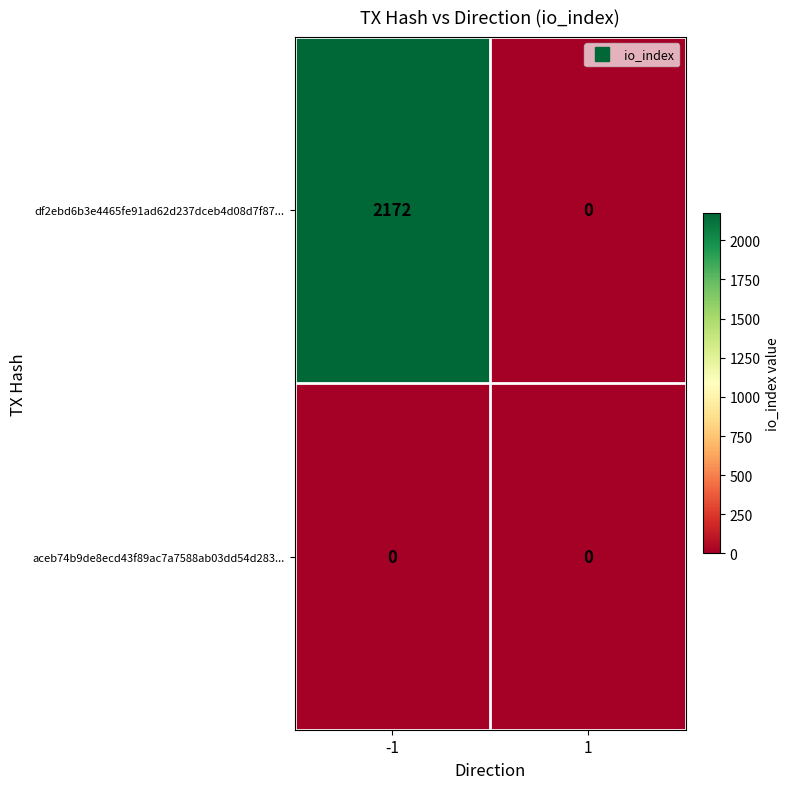

Rank the categories by df2ebd6b3e4465fe91ad62d237dceb4d08d7f87... value from lowest to highest.

1, -1